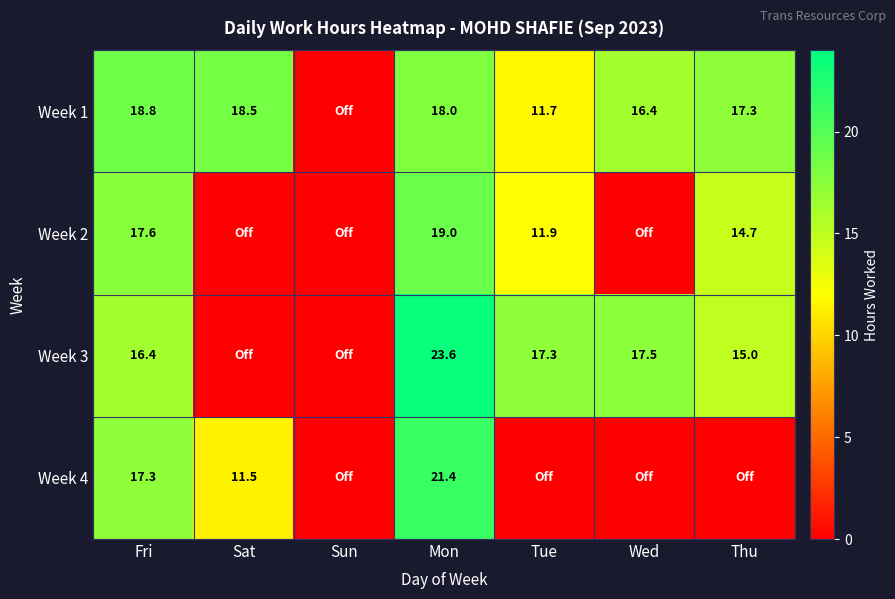

True or false: Week 3 has a value of 23.4 at Wed.

False